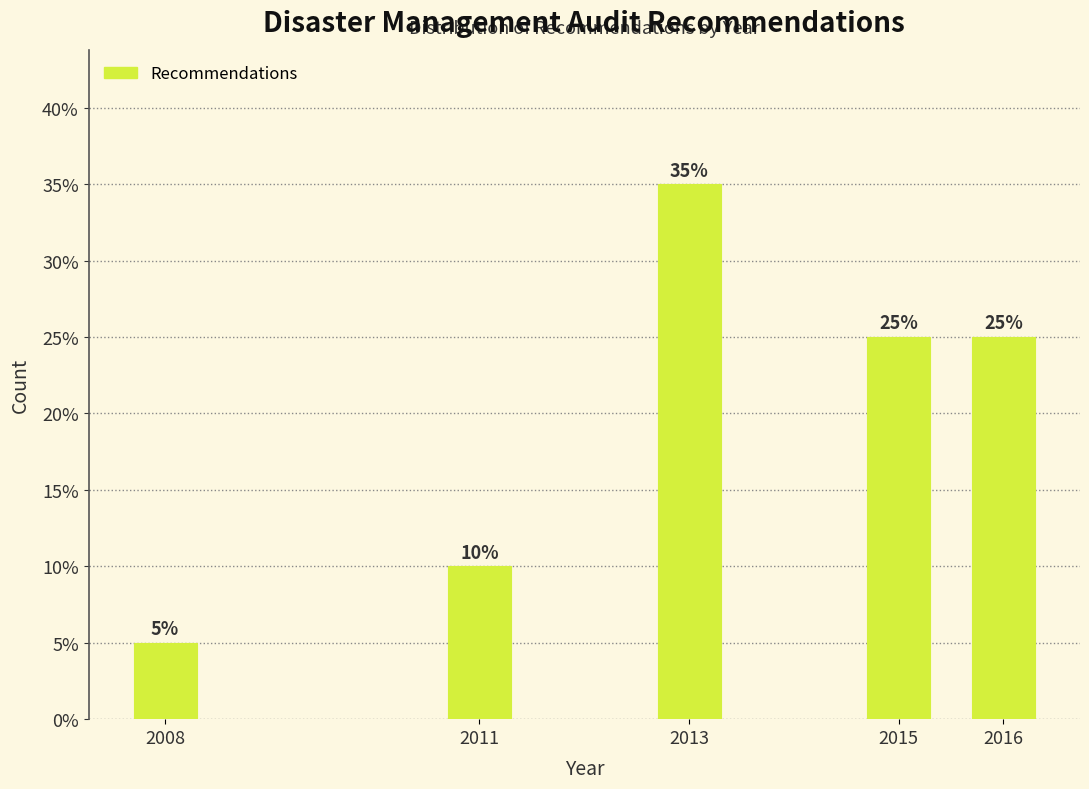

Reading right to left, list all the values displayed in this chart.

25	25	35	10	5